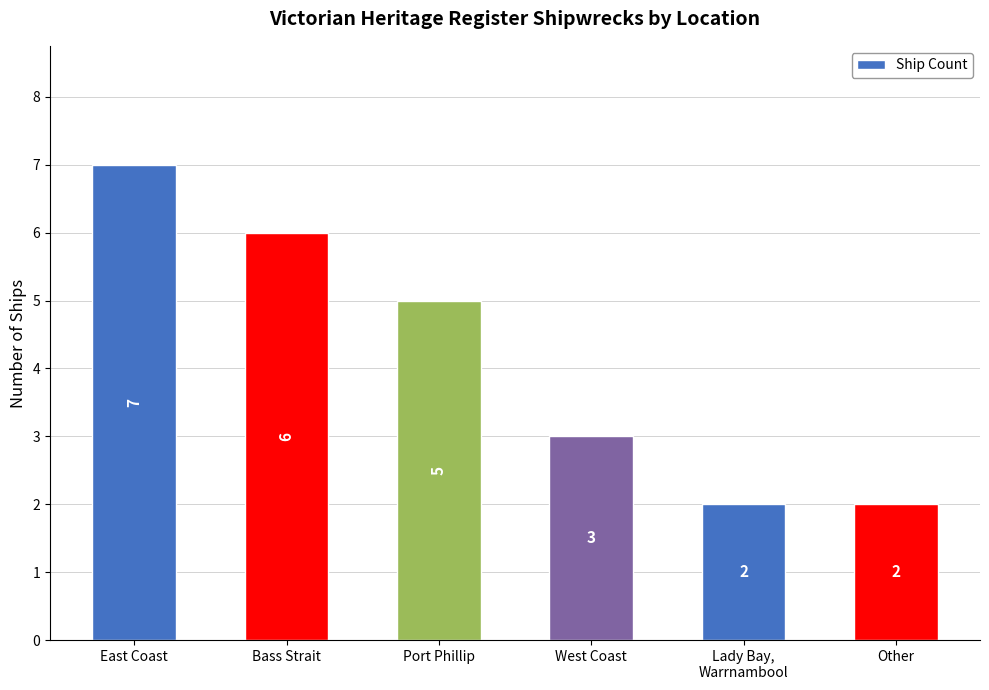

Approximately how many times larger is the value at West Coast compared to Bass Strait?

0.5